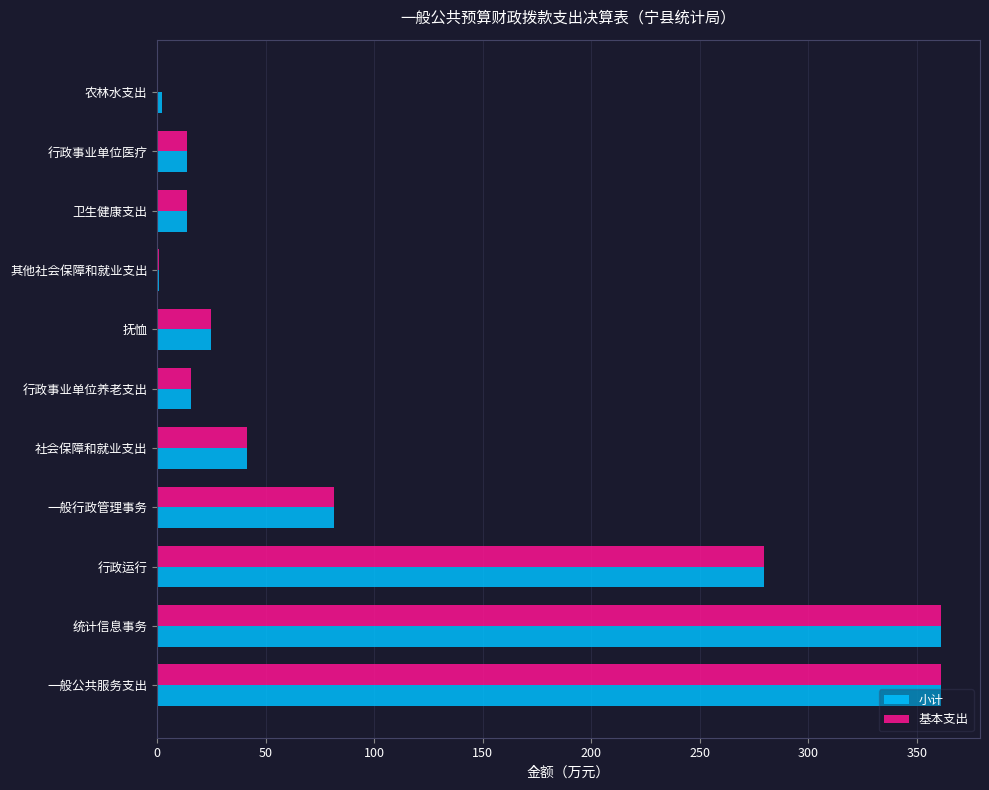

What is the sum of all 小计 values?

1195.5